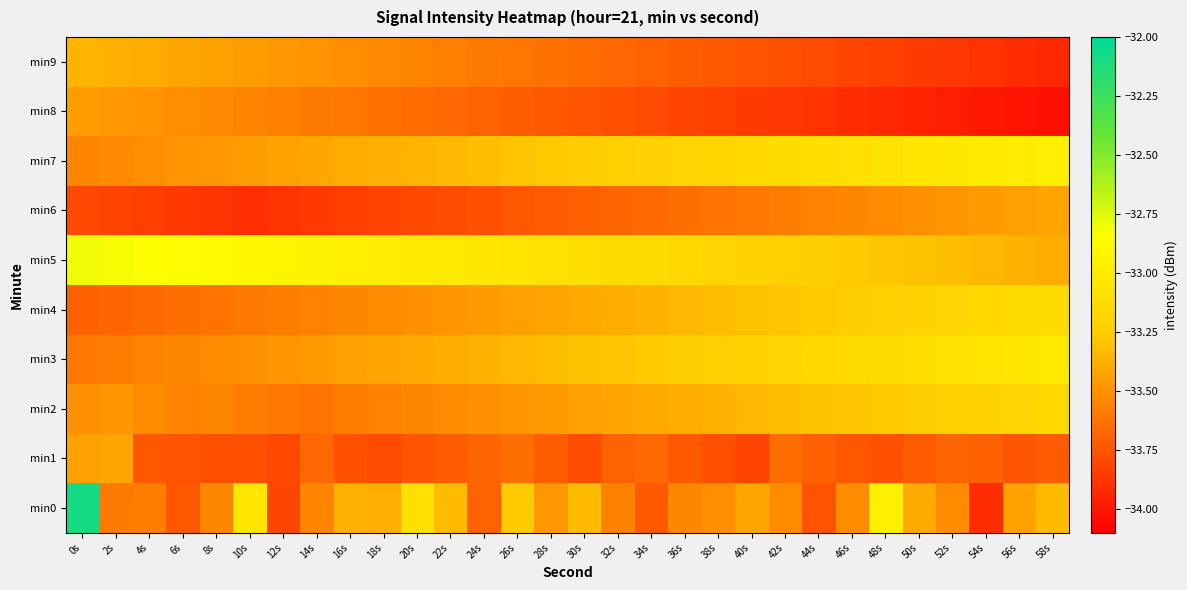

Which series has the largest total across all categories?

min5